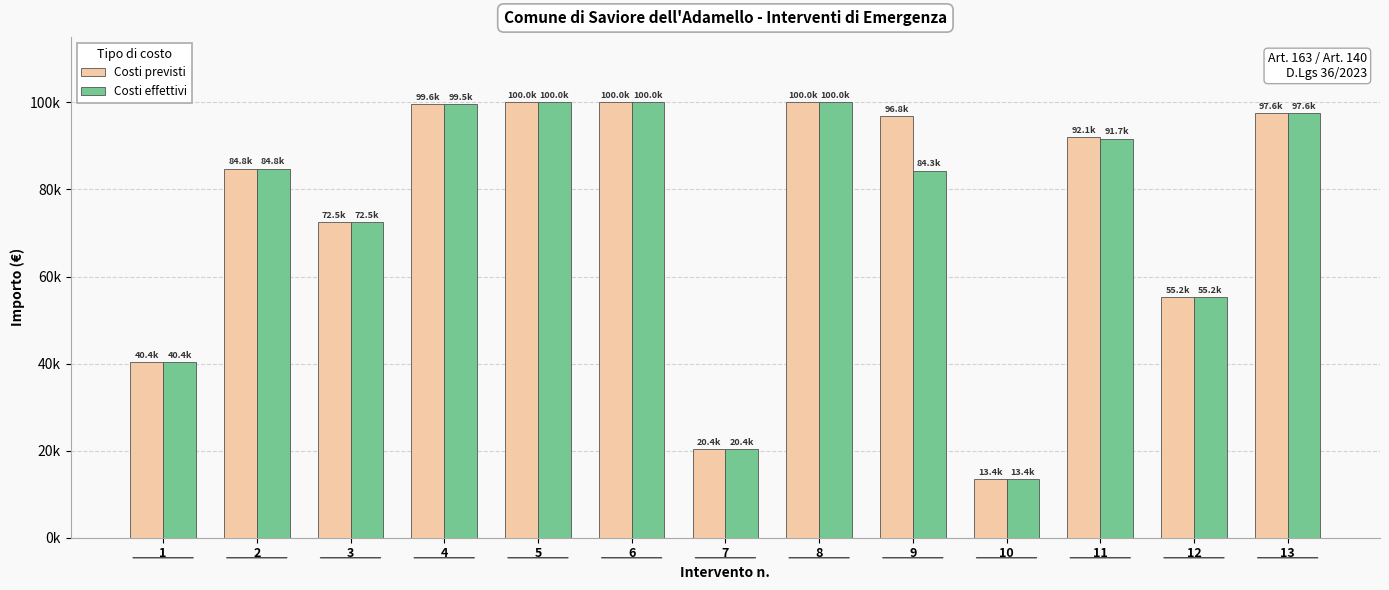

Are the bars grouped side by side (vs. stacked)?

Yes